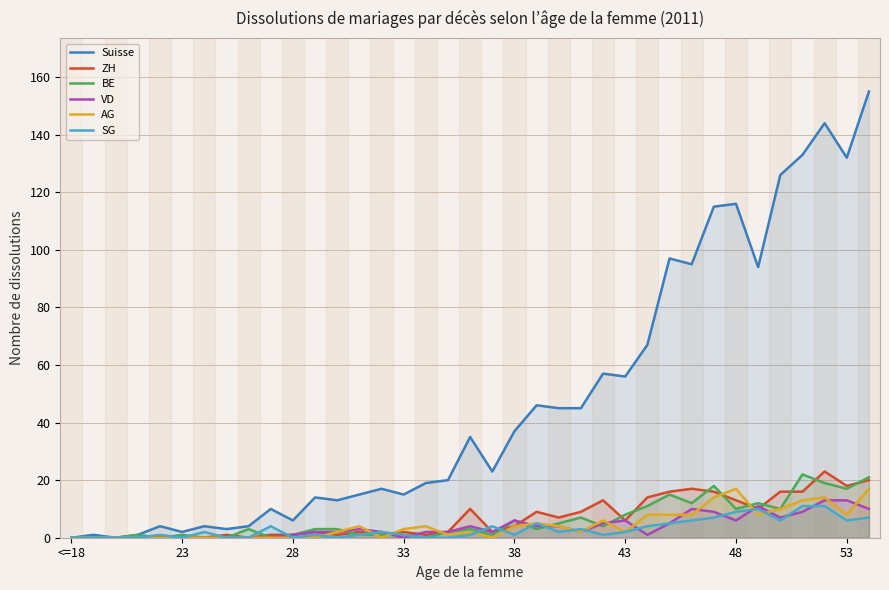

What is the sum of all VD values?

141